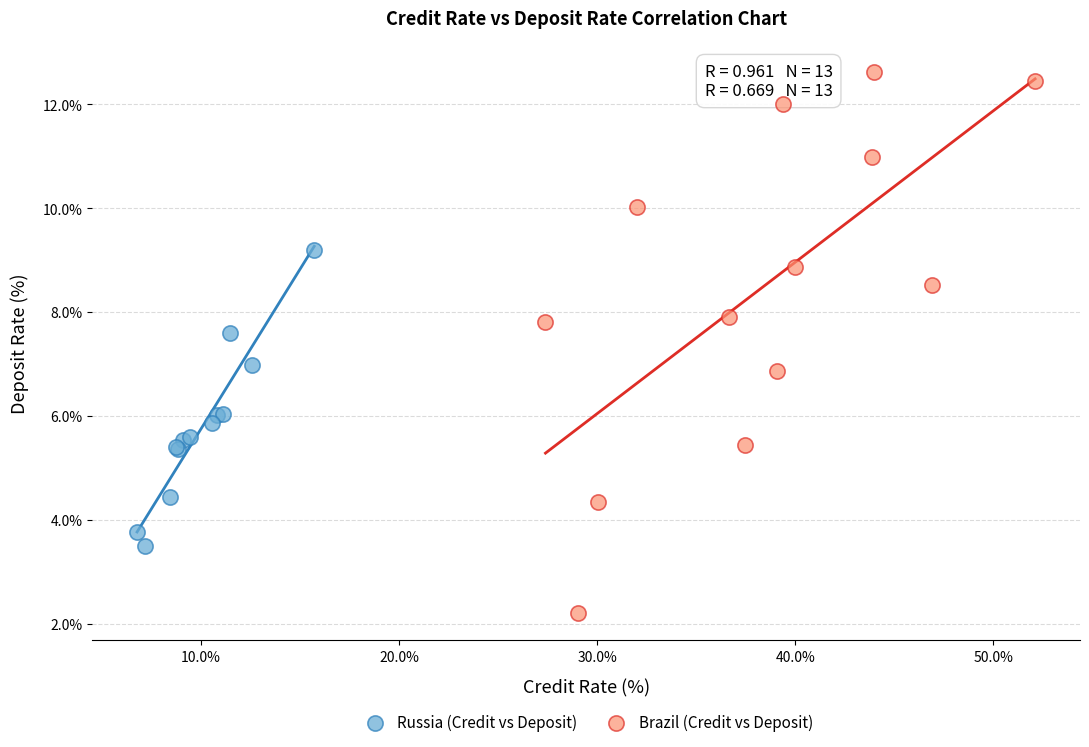

What are all the series names shown in the legend?

Russia (Credit vs Deposit), Brazil (Credit vs Deposit)